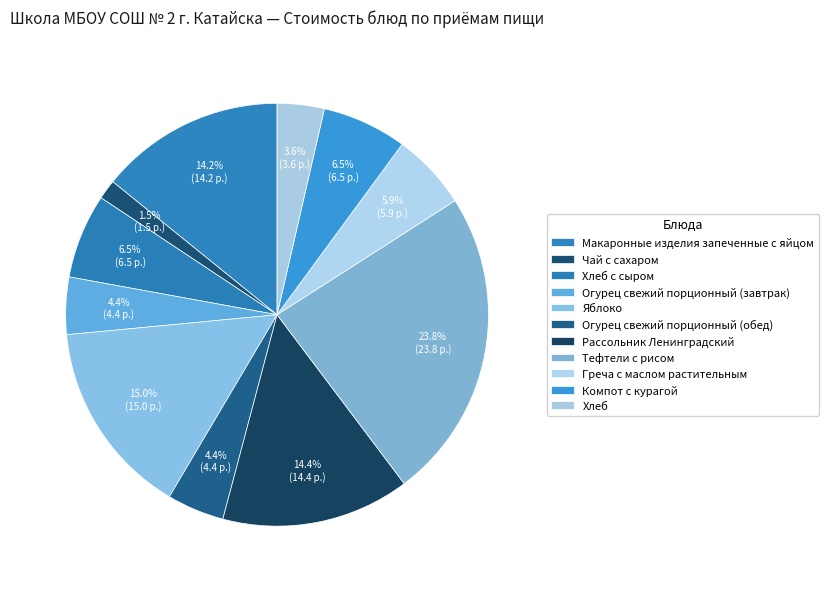

What percentage is NOT represented by Хлеб с сыром?

93.5%